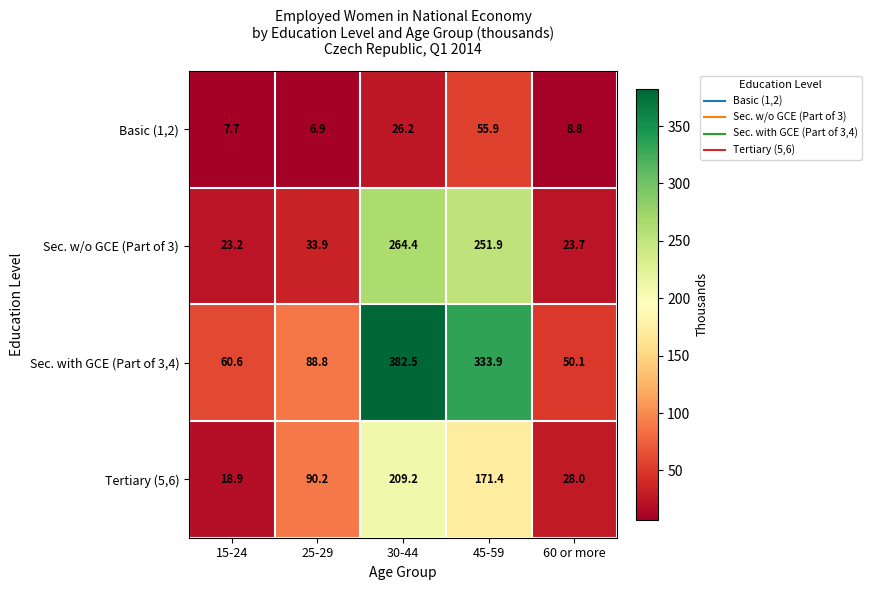

Which label corresponds to the largest value in the chart?

30-44